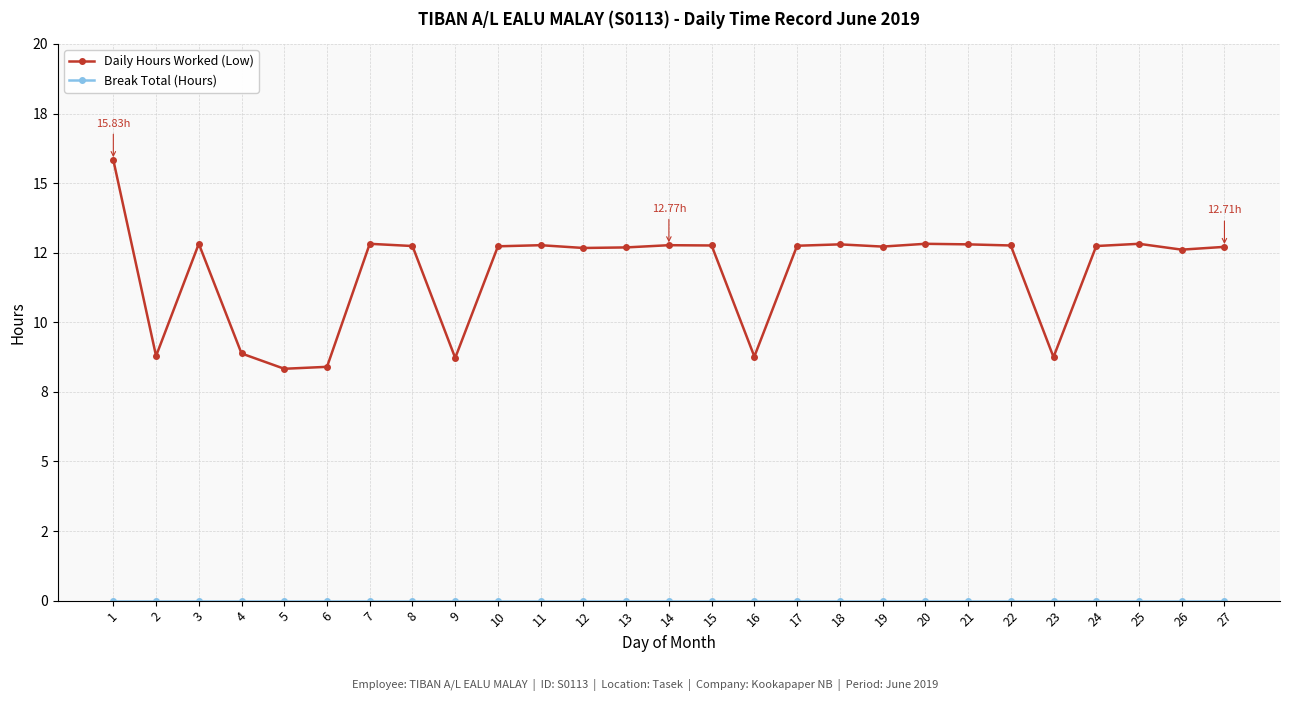

Is this an area chart (filled region under the line)?

No